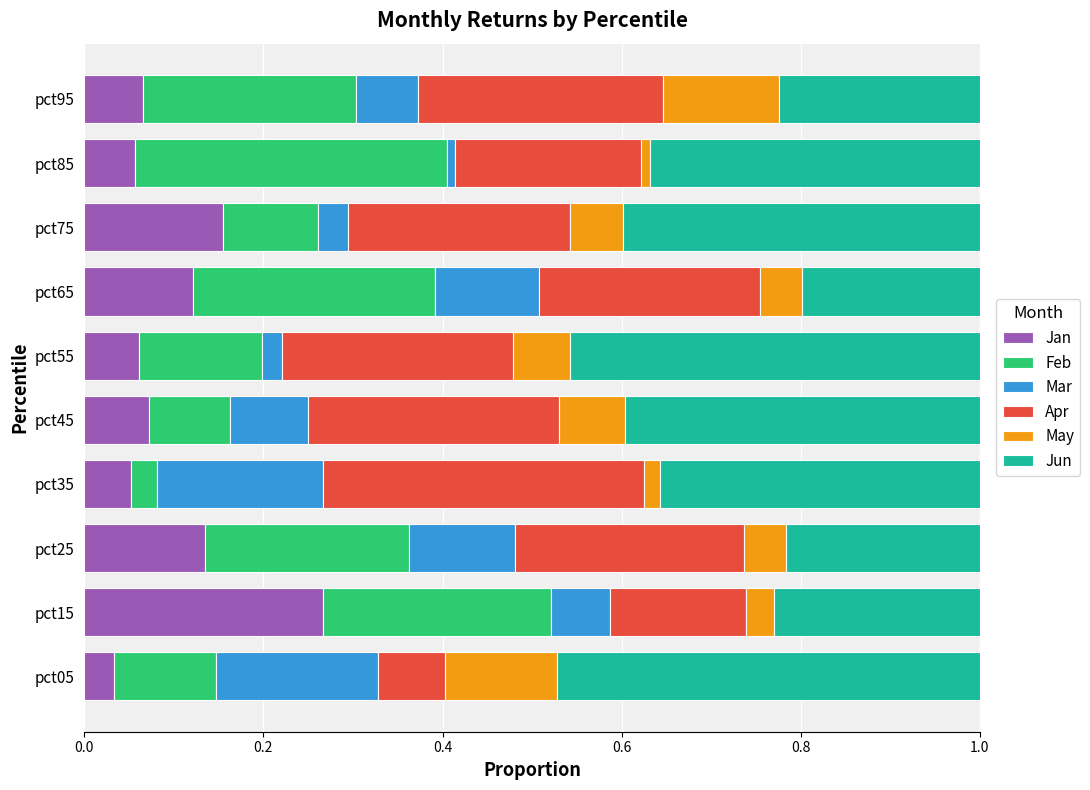

What are all the series names shown in the legend?

Jan, Feb, Mar, Apr, May, Jun